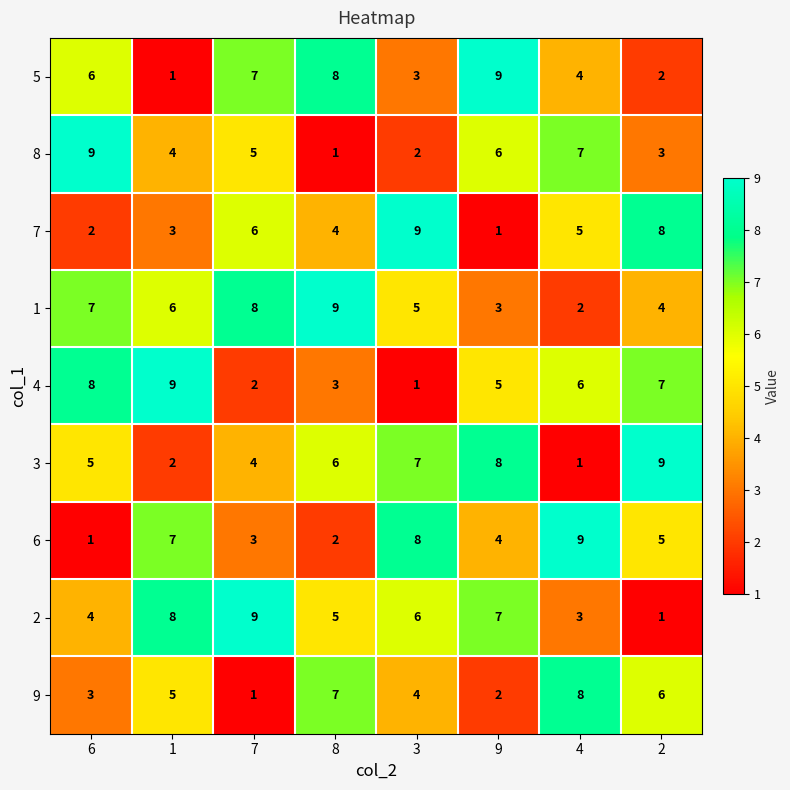

Which series changed the most between 1 and 4?

2